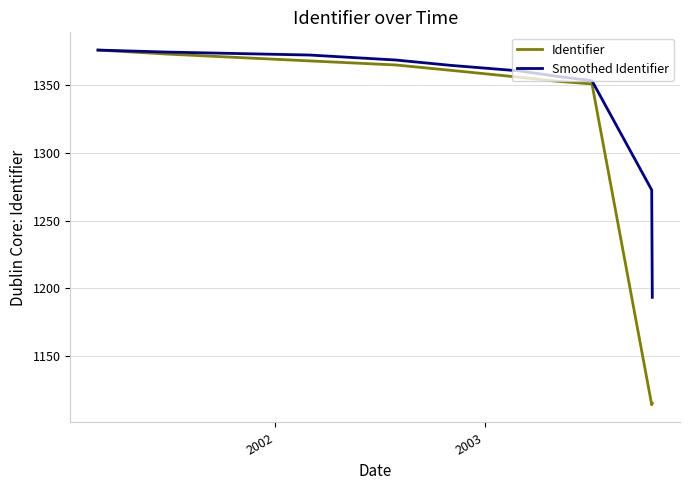

List the series in order of their overall mean, highest first.

Smoothed Identifier, Identifier